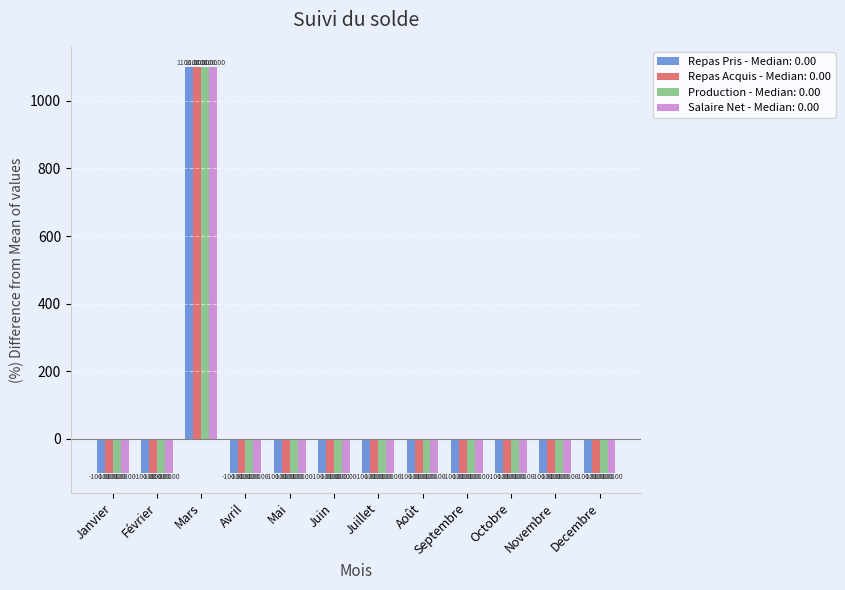

At which label does Repas Acquis - Median: 0.00 reach its peak?

Mars